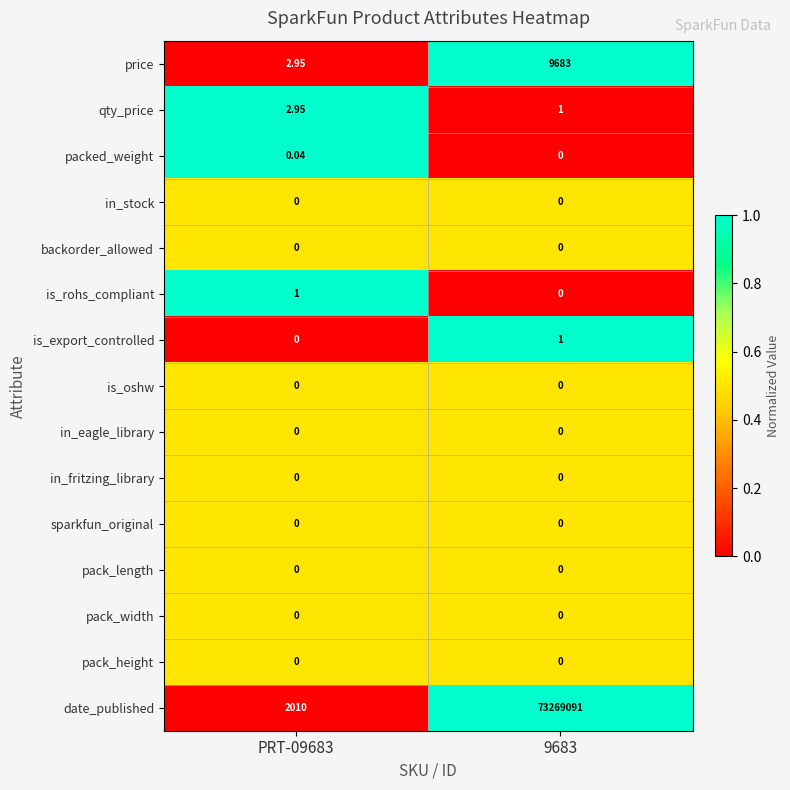

Which series has the largest range (max minus min)?

date_published